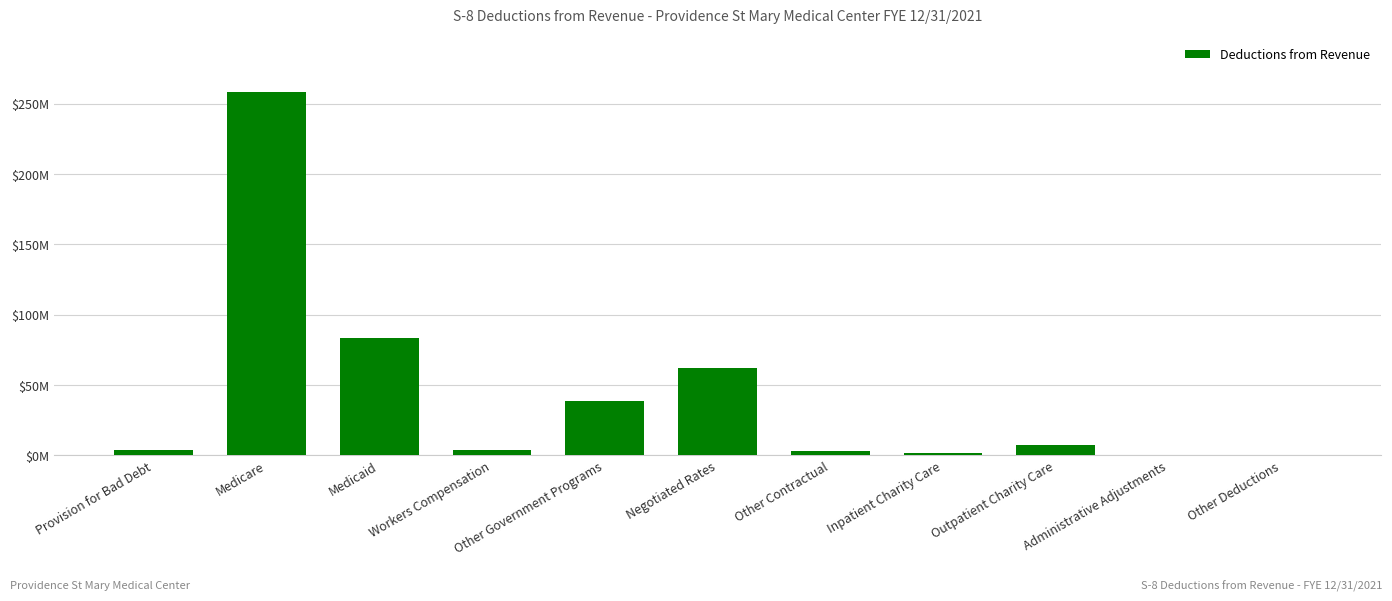

Rank the categories by value from lowest to highest.

Administrative Adjustments, Other Deductions, Inpatient Charity Care, Other Contractual, Provision for Bad Debt, Workers Compensation, Outpatient Charity Care, Other Government Programs, Negotiated Rates, Medicaid, Medicare